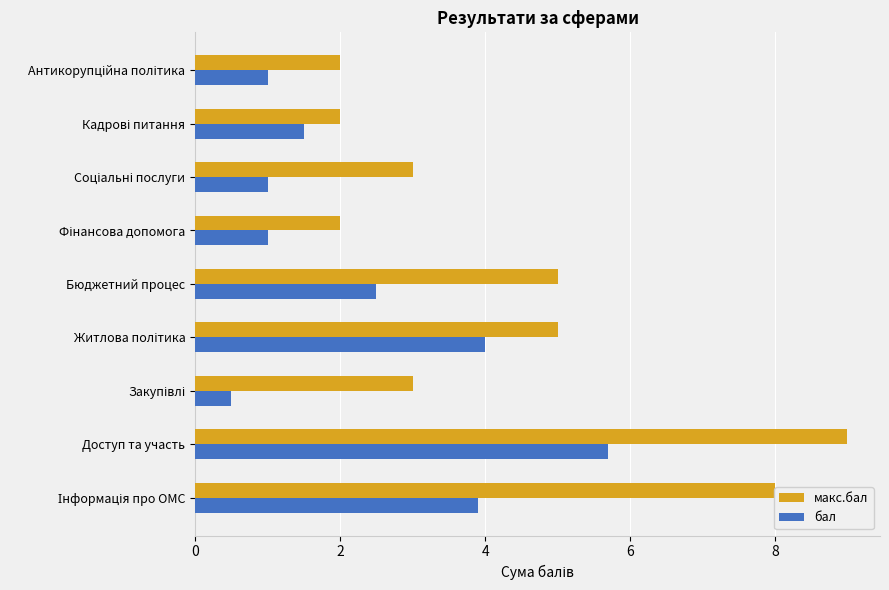

What is the average value of the бал series?

2.3